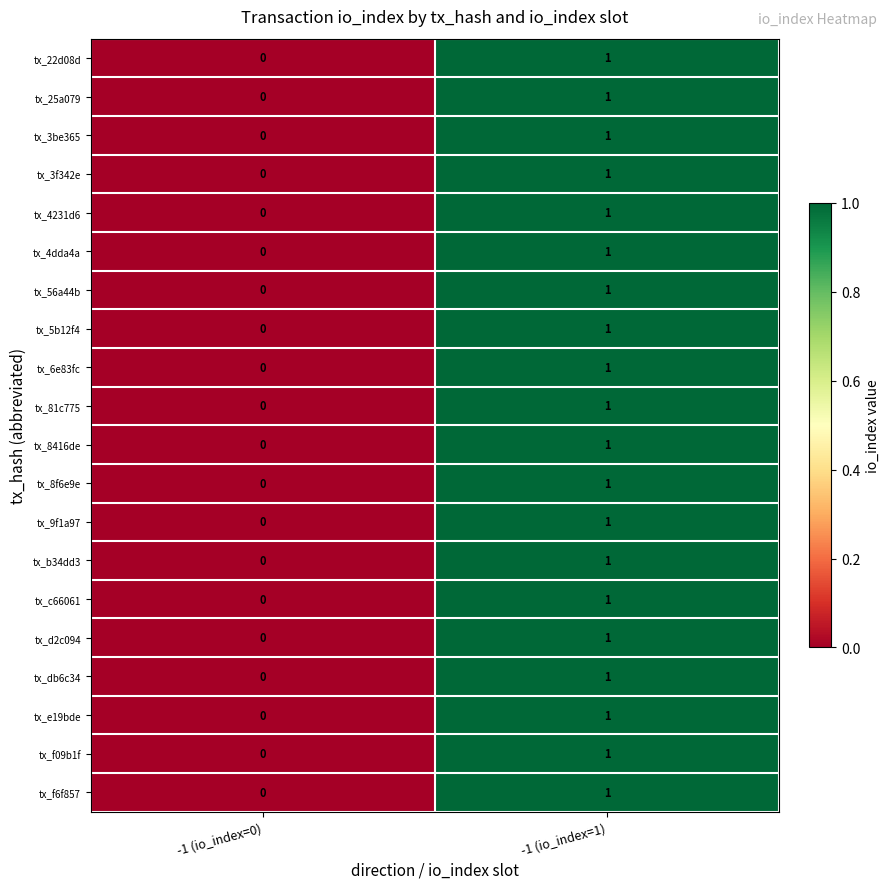

At which label is tx_8f6e9e closest to 0?

-1 (io_index=0)